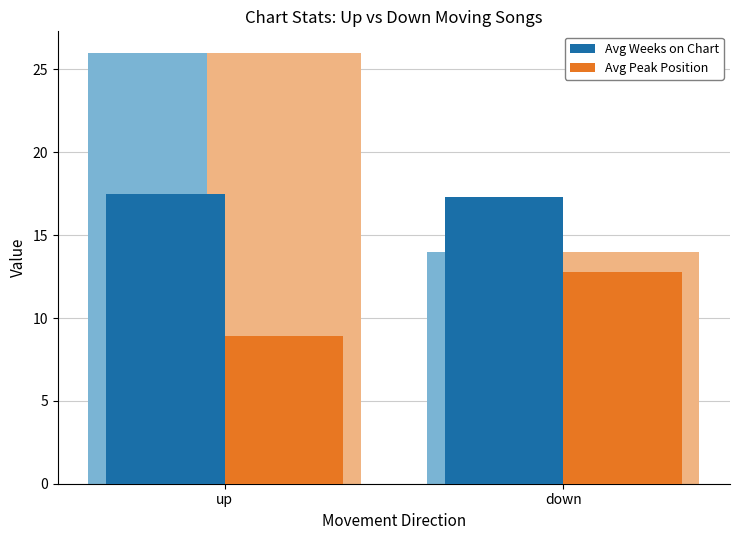

Reading left to right, transcribe all the data shown in this chart.

Avg Weeks on Chart: up=17.5	down=17.3
Avg Peak Position: up=8.9	down=12.8